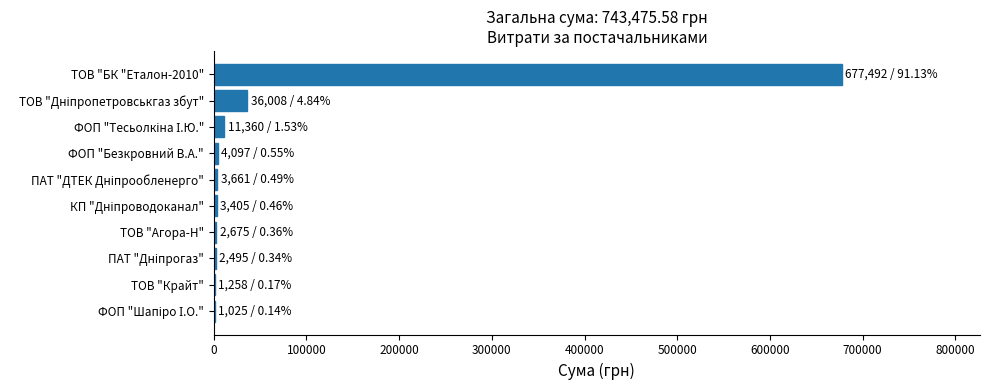

What is the sum of all values?

743475.6